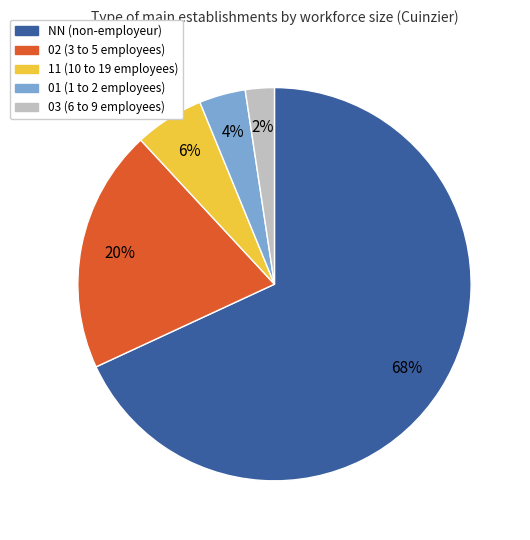

What is the largest slice in the pie chart?

NN